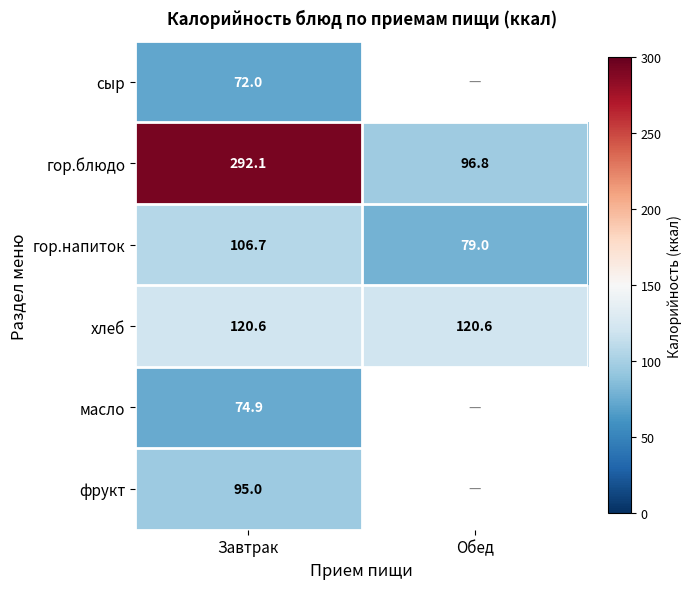

List the labels in order of гор.блюдо value, smallest first.

Обед, Завтрак